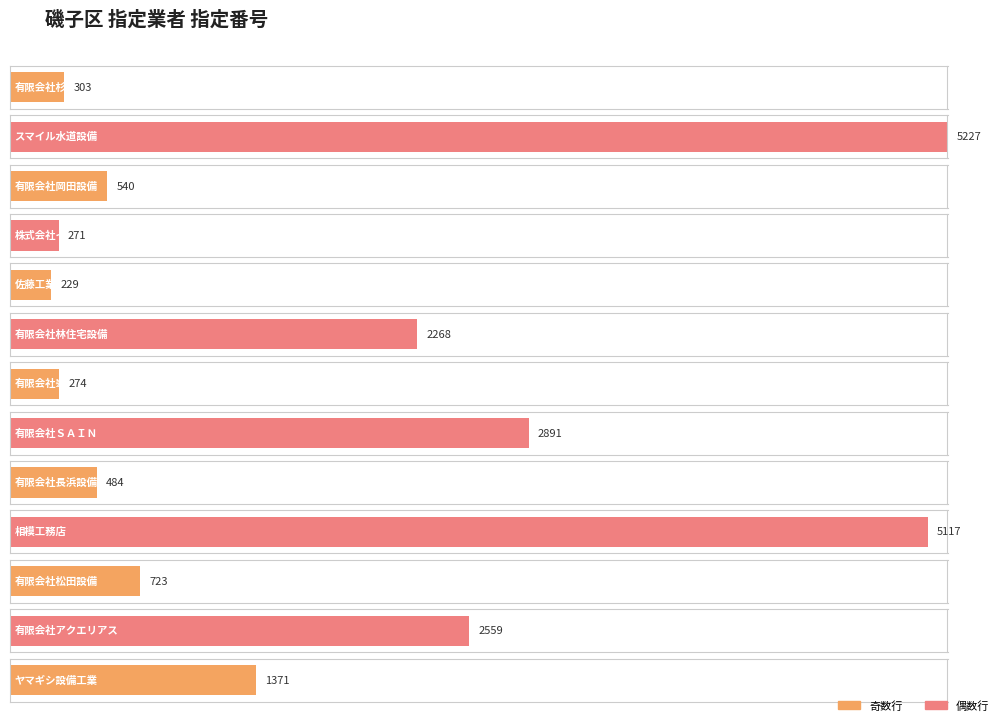

Which label corresponds to the smallest value in the chart?

佐藤工業所